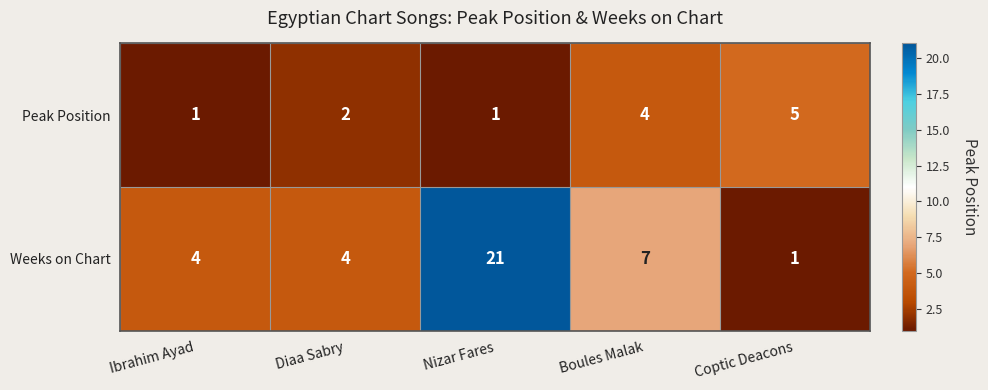

Where is Weeks on Chart nearest to the value 11?

Boules Malak